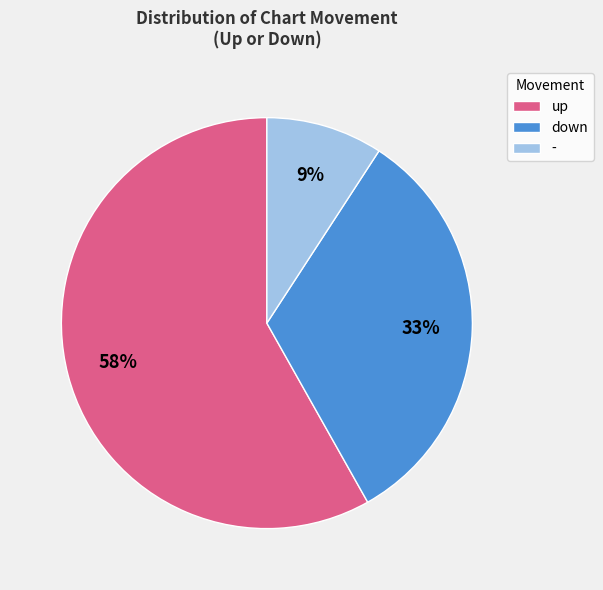

How many segments does this pie chart have?

3